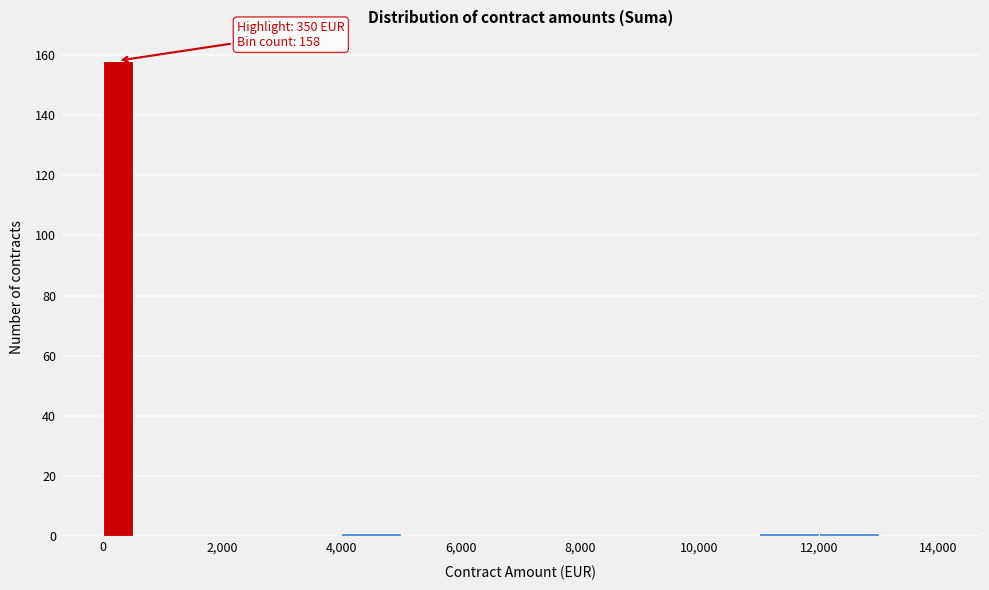

Around what value on the x-axis is the tallest bar? Give the approximate position of its centre, as read against the axis.

200